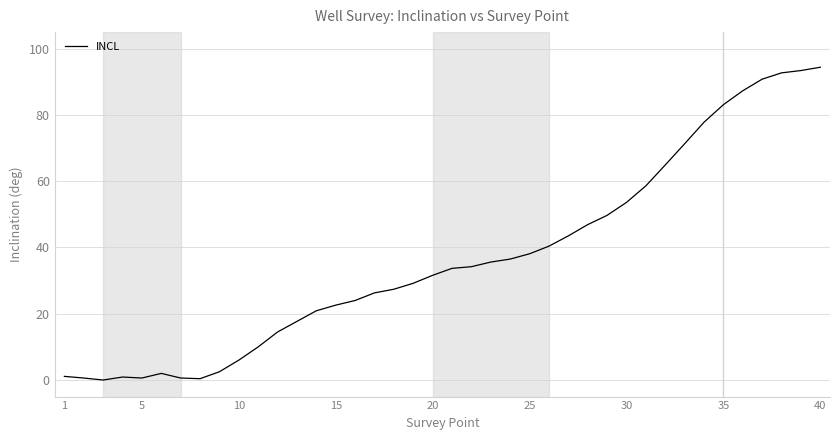

What is the difference between the maximum and minimum values?

94.4